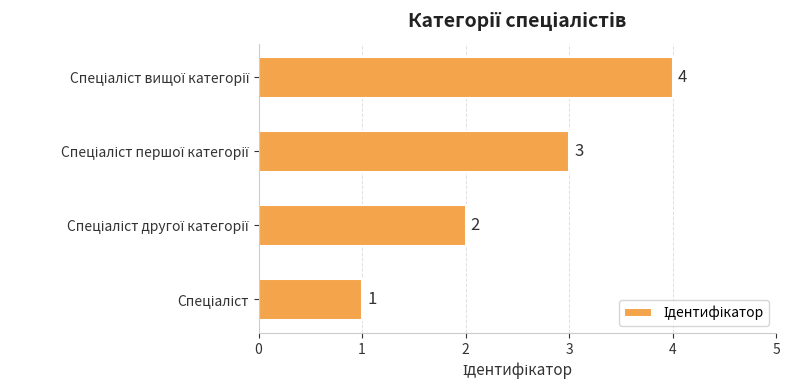

What is the sum of all values?

10